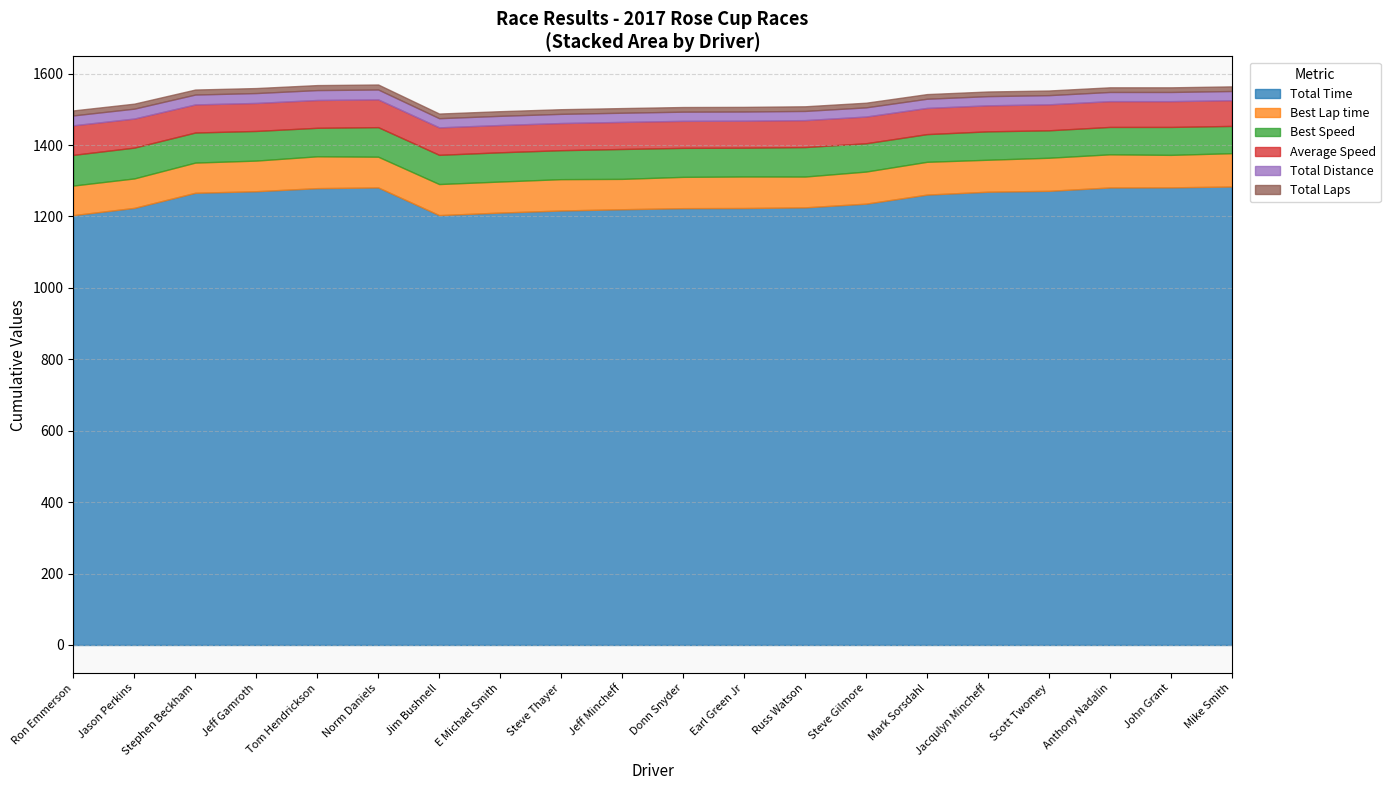

Which category has the highest value across all series?

Mike Smith